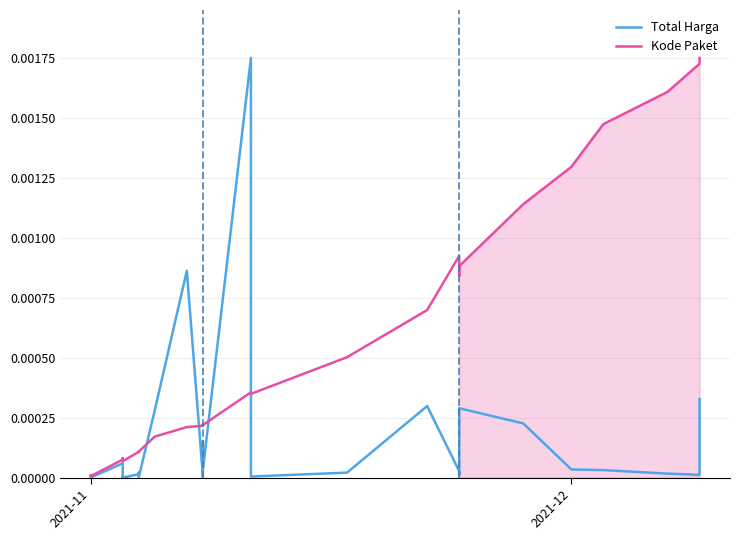

List the series in order of their peak value, lowest first.

Total Harga, Kode Paket